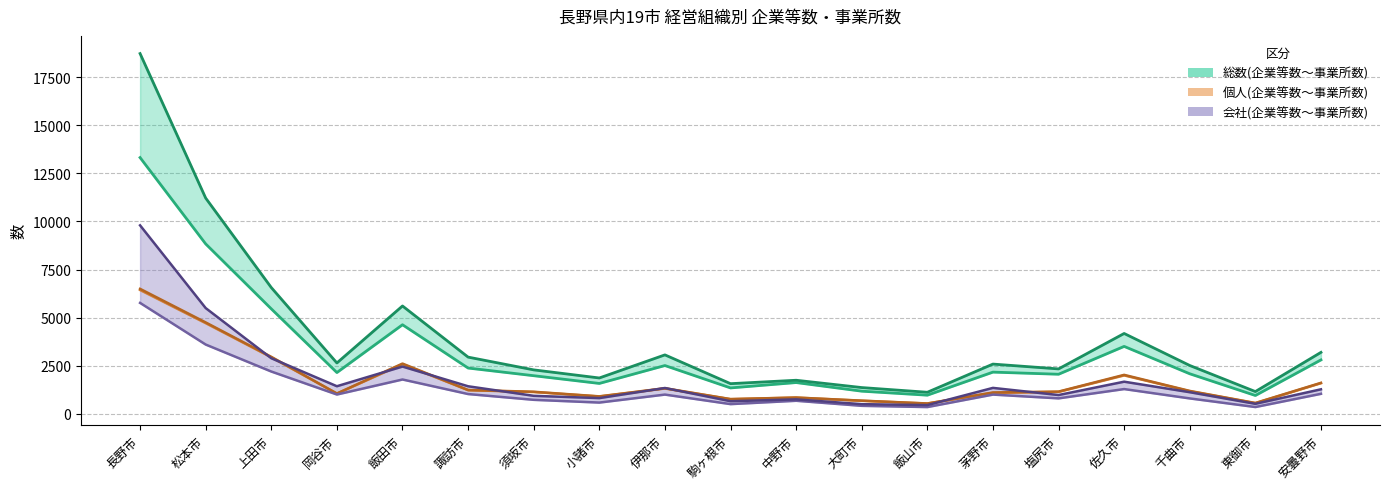

Reading right to left, list all the values displayed in this chart.

企業等数(総数): 安曇野市=2803	東御市=954	千曲市=2082	佐久市=3505	塩尻市=2058	茅野市=2168	飯山市=970	大町市=1178	中野市=1626	駒ヶ根市=1347	伊那市=2510	小諸市=1580	須坂市=1982	諏訪市=2380	飯田市=4630	岡谷市=2146	上田市=5456	松本市=8830	長野市=13316
事業所数(総数): 安曇野市=3195	東御市=1158	千曲市=2513	佐久市=4176	塩尻市=2335	茅野市=2586	飯山市=1122	大町市=1366	中野市=1746	駒ヶ根市=1568	伊那市=3064	小諸市=1864	須坂市=2285	諏訪市=2948	飯田市=5605	岡谷市=2644	上田市=6562	松本市=11212	長野市=18720
企業等数(個人): 安曇野市=1595	東御市=555	千曲市=1176	佐久市=1998	塩尻市=1142	茅野市=1091	飯山市=535	大町市=680	中野市=845	駒ヶ根市=761	伊那市=1318	小諸市=901	須坂市=1135	諏訪市=1230	飯田市=2581	岡谷市=1050	上田市=2938	松本市=4712	長野市=6435
事業所数(個人): 安曇野市=1611	東御市=564	千曲市=1191	佐久市=2026	塩尻市=1156	茅野市=1110	飯山市=539	大町市=686	中野市=847	駒ヶ根市=767	伊那市=1331	小諸市=909	須坂市=1148	諏訪市=1239	飯田市=2612	岡谷市=1057	上田市=2962	松本市=4751	長野市=6495
企業等数(会社): 安曇野市=1041	東御市=354	千曲市=802	佐久市=1288	塩尻市=805	茅野市=1001	飯山市=353	大町市=417	中野市=680	駒ヶ根市=506	伊那市=1001	小諸市=586	須坂市=729	諏訪市=1029	飯田市=1785	岡谷市=1005	上田市=2199	松本市=3601	長野市=5765
事業所数(会社): 安曇野市=1275	東御市=521	千曲市=1124	佐久市=1671	塩尻市=977	茅野市=1349	飯山市=454	大町市=504	中野市=752	駒ヶ根市=656	伊那市=1343	小諸市=818	須坂市=937	諏訪市=1433	飯田市=2457	岡谷市=1435	上田市=2890	松本市=5496	長野市=9795